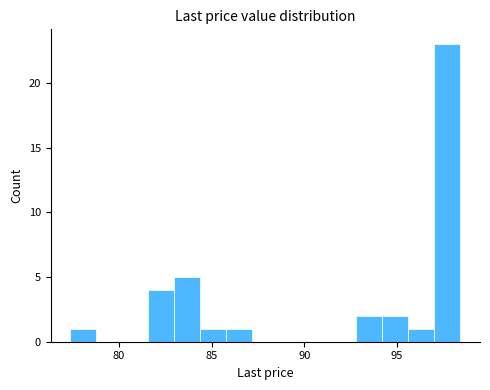

Around what value on the x-axis is the tallest bar? Give the approximate position of its centre, as read against the axis.

97.5